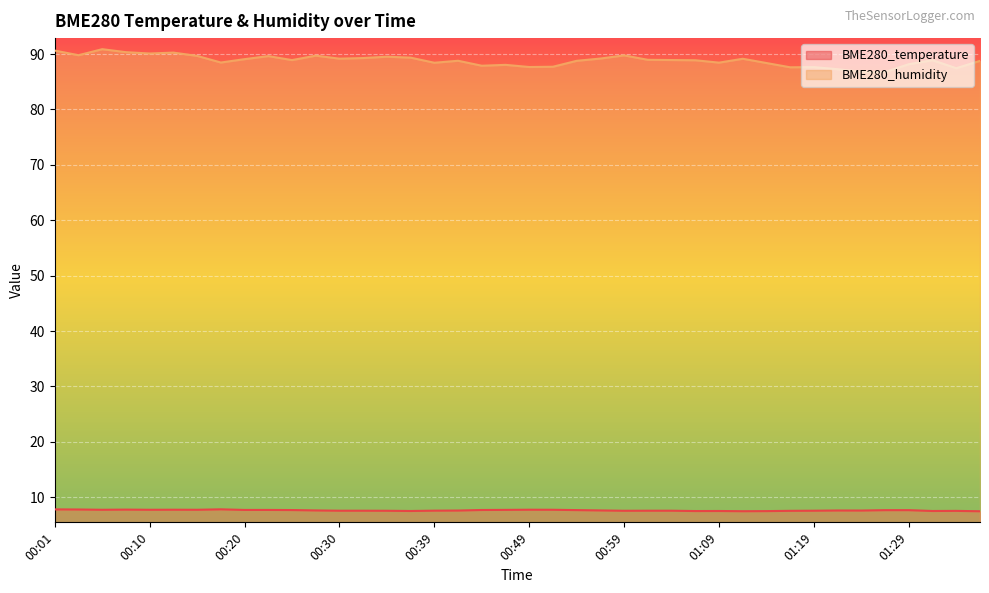

True or false: BME280_temperature and BME280_humidity cross at least once.

False